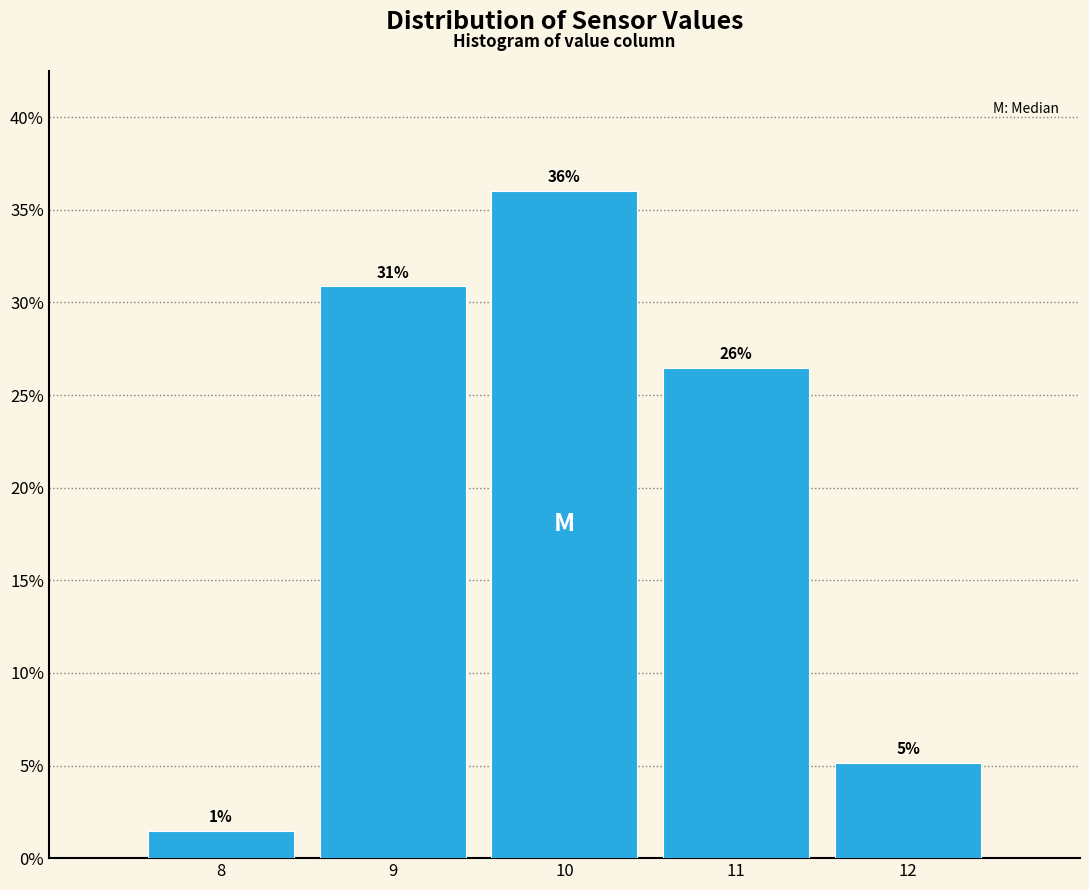

Does the chart contain any negative values?

No